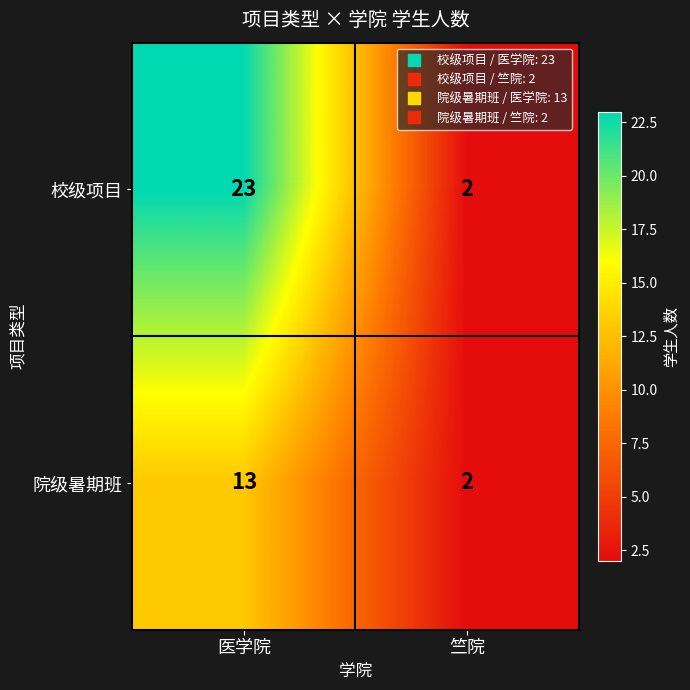

The value of 校级项目 at 竺院 is 3. True or false?

False